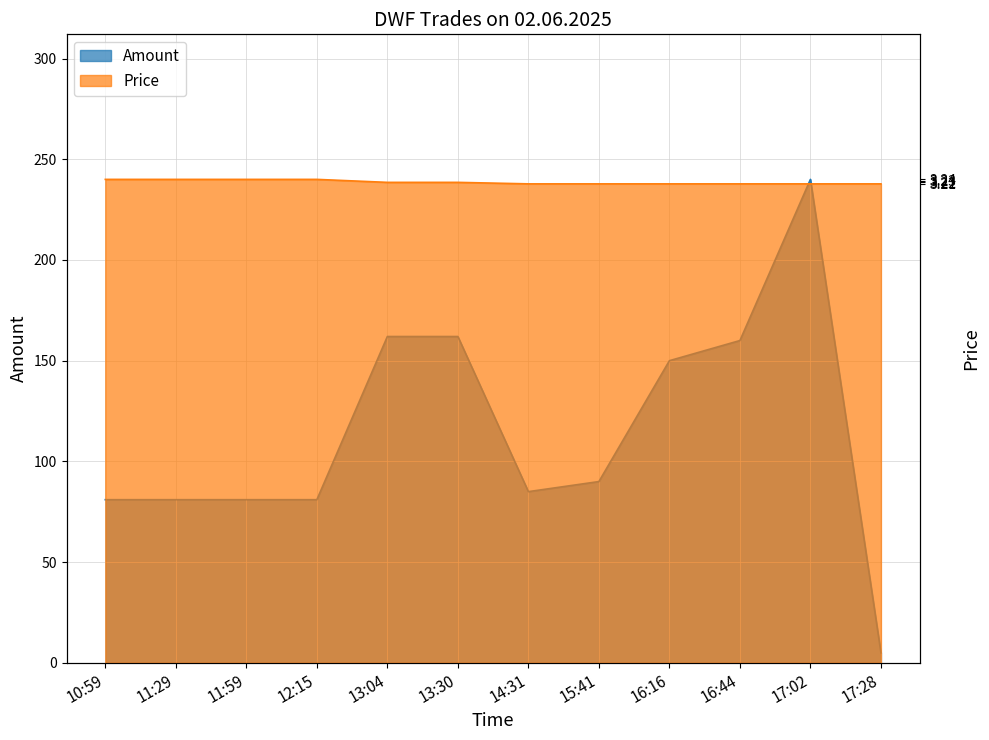

What is the average value of the Amount series?

114.8